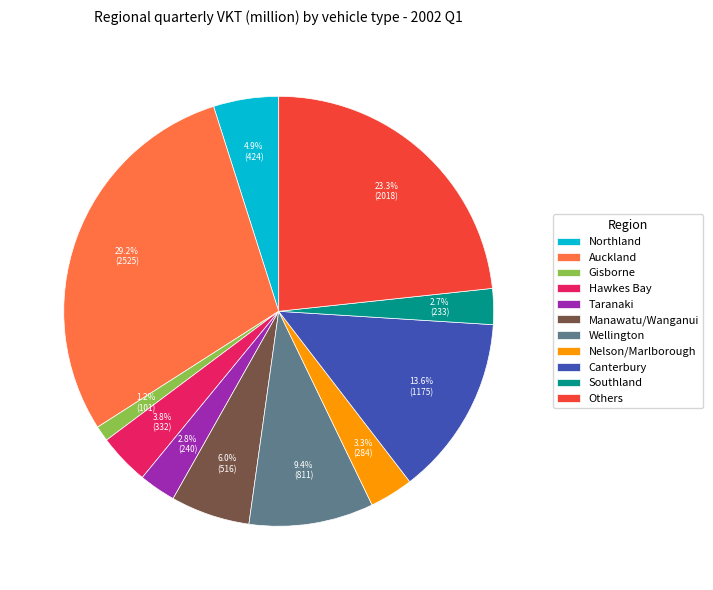

Which slice is the smallest?

Gisborne